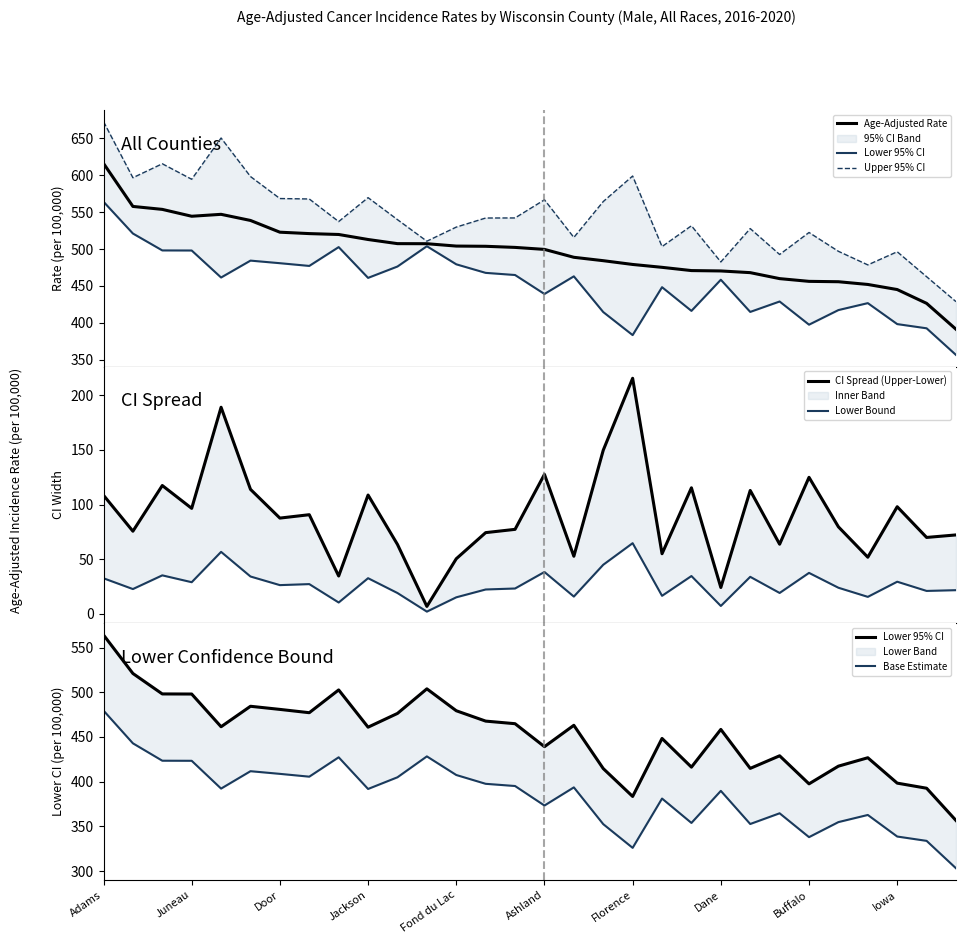

What is the total value across all series at Buffalo?

1876.3